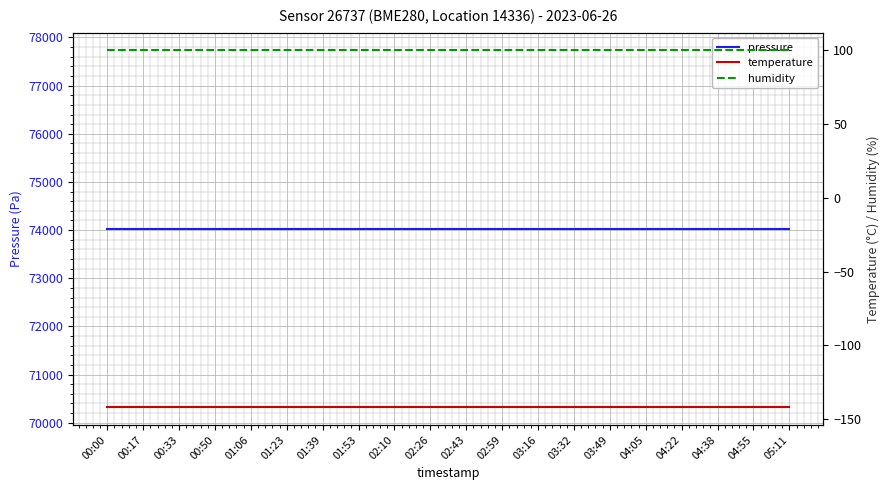

Reading left to right, extract all data points from this chart.

pressure: 00:00=74027.6	00:17=74027.6	00:33=74027.6	00:50=74027.6	01:06=74027.6	01:23=74027.6	01:39=74027.6	01:53=74027.6	02:10=74027.6	02:26=74027.6	02:43=74027.6	02:59=74027.6	03:16=74027.6	03:32=74027.6	03:49=74027.6	04:05=74027.6	04:22=74027.6	04:38=74027.6	04:55=74027.6	05:11=74027.6
temperature: 00:00=-141.9	00:17=-141.9	00:33=-141.9	00:50=-141.9	01:06=-141.9	01:23=-141.9	01:39=-141.9	01:53=-141.9	02:10=-141.9	02:26=-141.9	02:43=-141.9	02:59=-141.9	03:16=-141.9	03:32=-141.9	03:49=-141.9	04:05=-141.9	04:22=-141.9	04:38=-141.9	04:55=-141.9	05:11=-141.9
humidity: 00:00=100.0	00:17=100.0	00:33=100.0	00:50=100.0	01:06=100.0	01:23=100.0	01:39=100.0	01:53=100.0	02:10=100.0	02:26=100.0	02:43=100.0	02:59=100.0	03:16=100.0	03:32=100.0	03:49=100.0	04:05=100.0	04:22=100.0	04:38=100.0	04:55=100.0	05:11=100.0